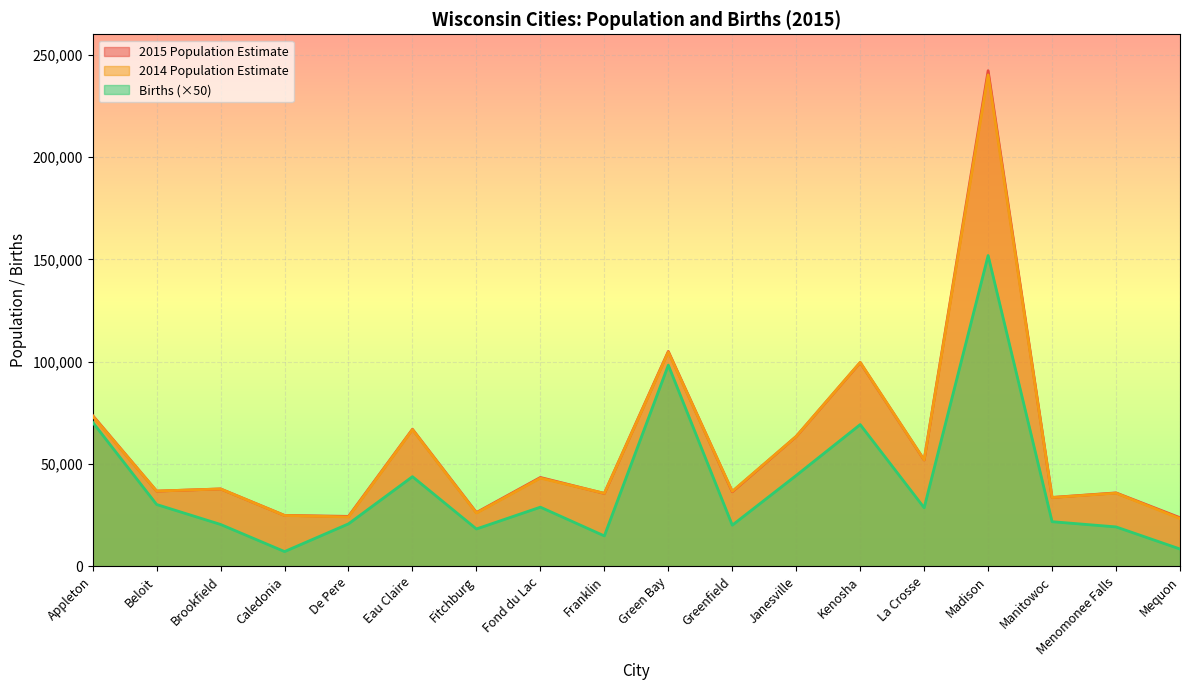

What is the label of the 15th point from the left?

Madison